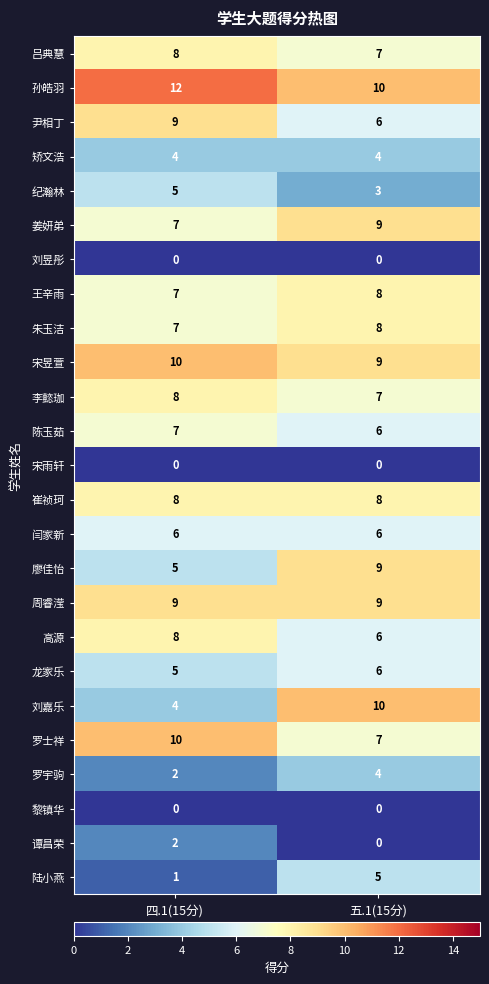

What is the greatest value displayed?

12